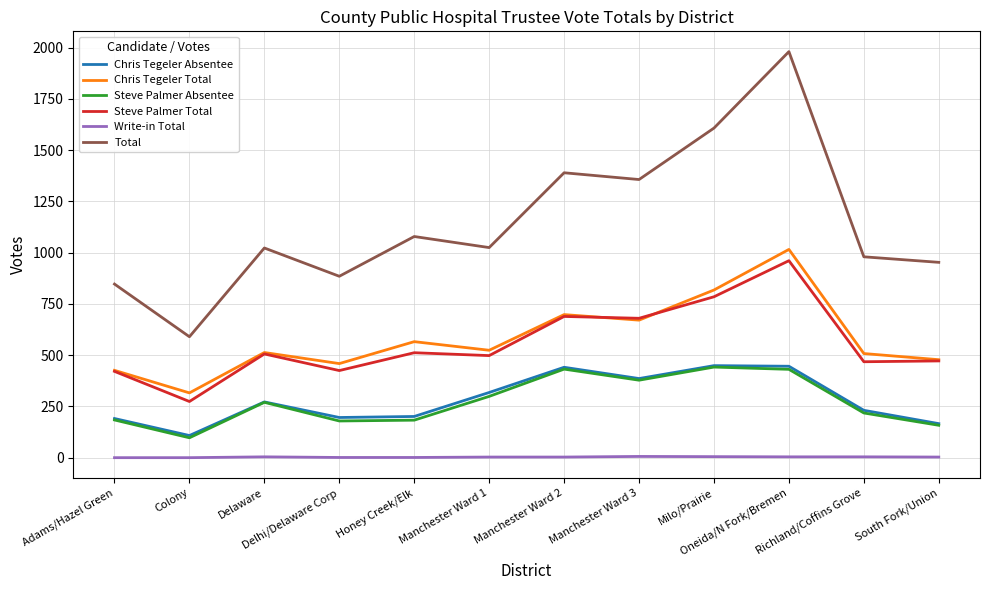

At which label is Steve Palmer Absentee closest to 269?

Delaware